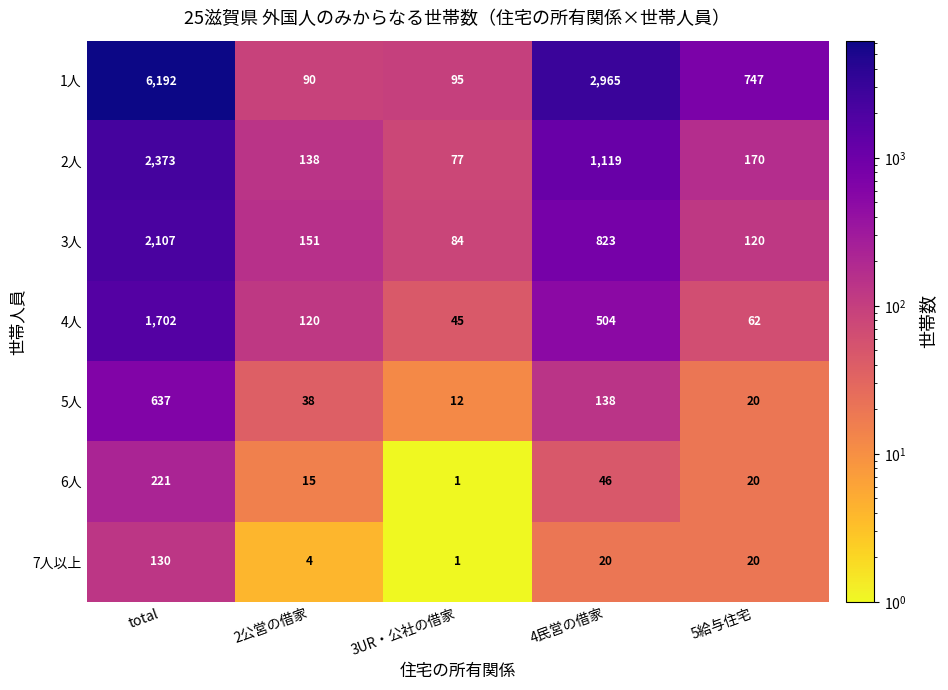

Which series has the widest spread of values?

1人